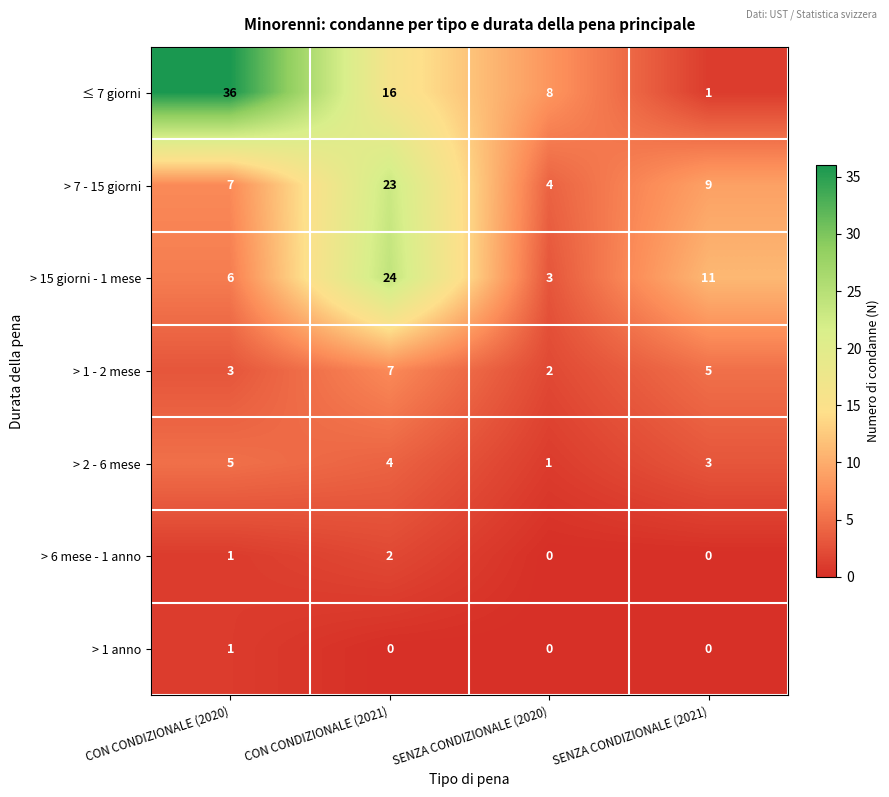

How many series are shown in this chart?

7